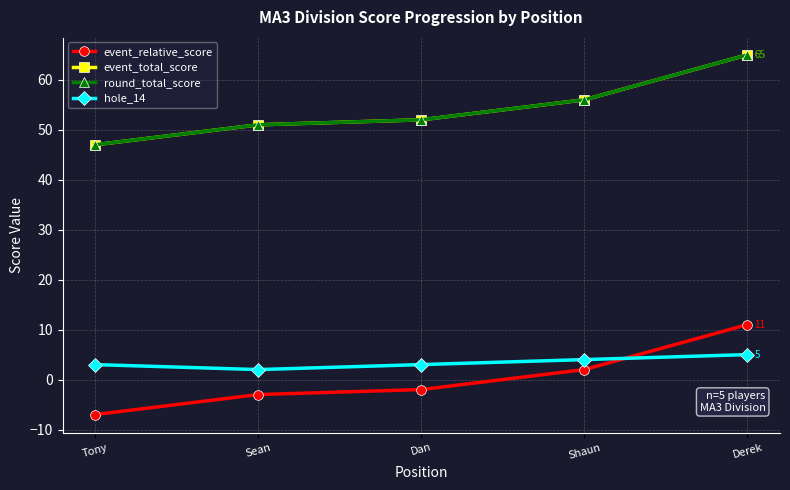

What position from the right is Tony?

5